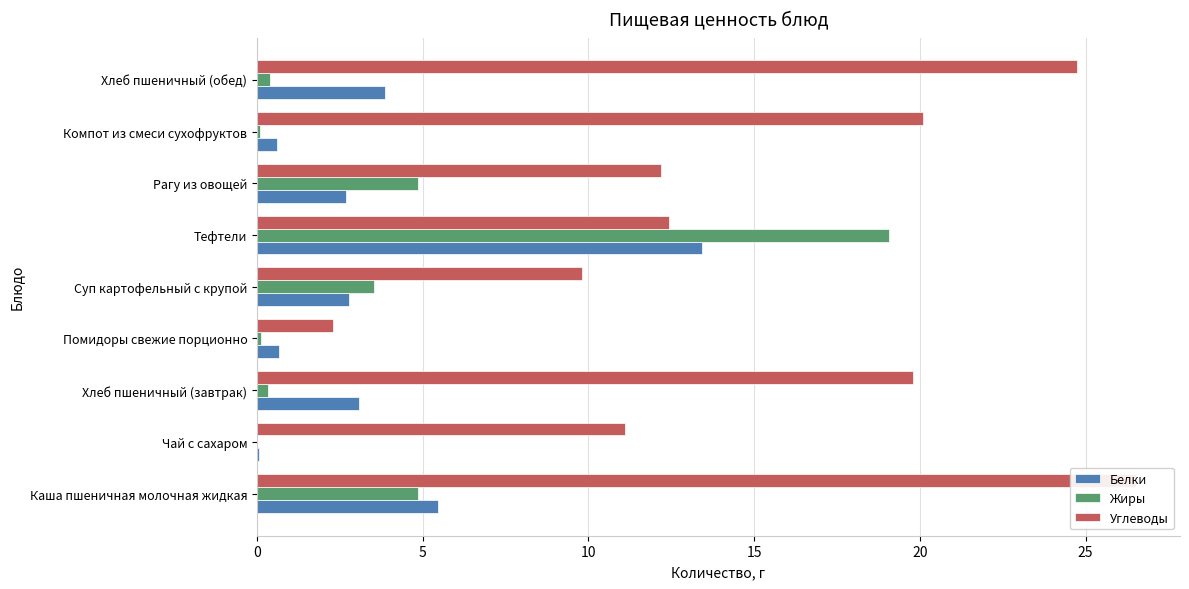

Rank the series by their maximum value, from highest to lowest.

Углеводы, Жиры, Белки